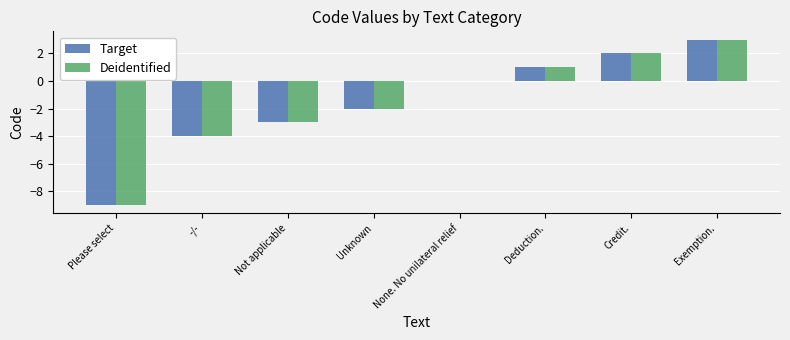

True or false: Deidentified has a value of 1 at Exemption..

False